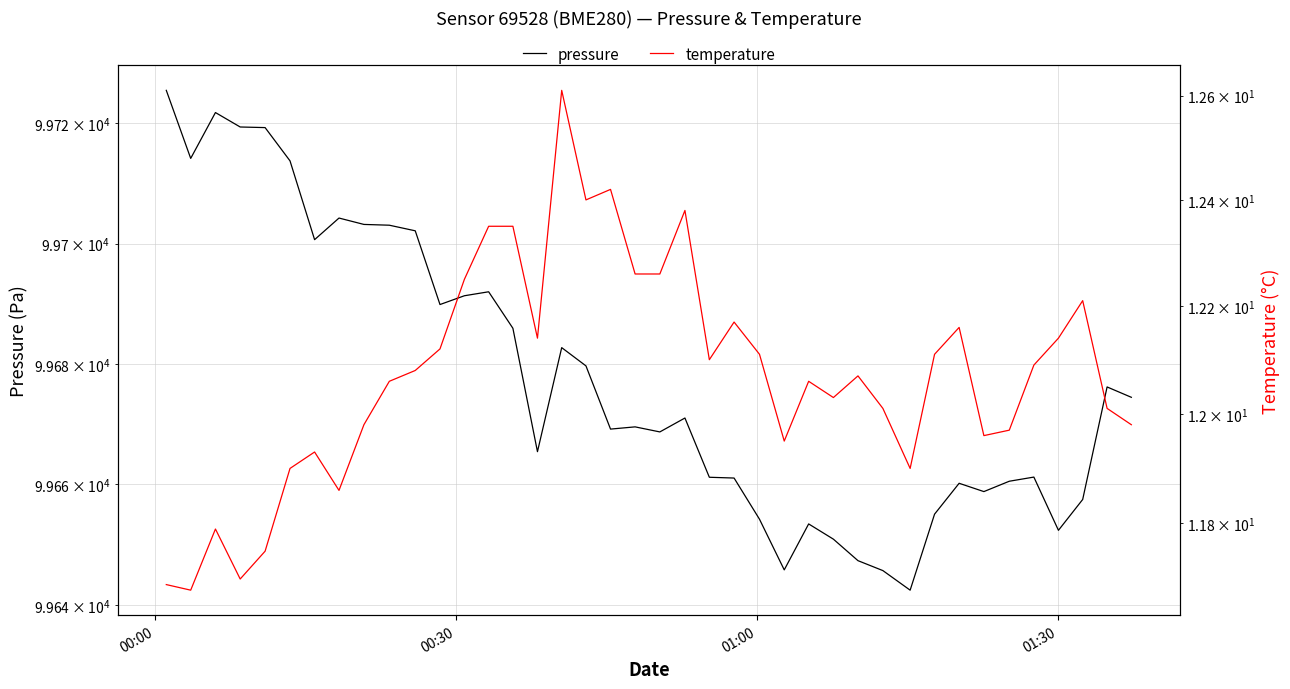

The value of pressure at 01:30 is 139286.8. True or false?

False